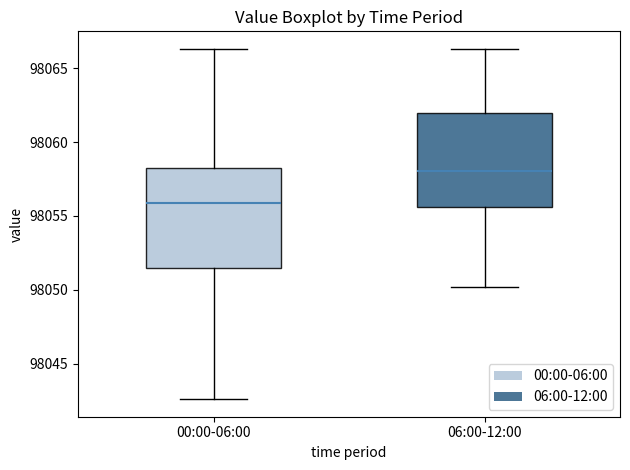

Reading left to right, read every box against the y-axis: the position of its median line, the range the box covers, and the ends of its whiskers. The values are not printed on the chart, so give them approximately, as read against the axis.

00:00-06:00: median 98056.0, box 98051.5 to 98058.5, whiskers 98042.5 to 98066.5
06:00-12:00: median 98058.0, box 98055.5 to 98062.0, whiskers 98050.0 to 98066.5